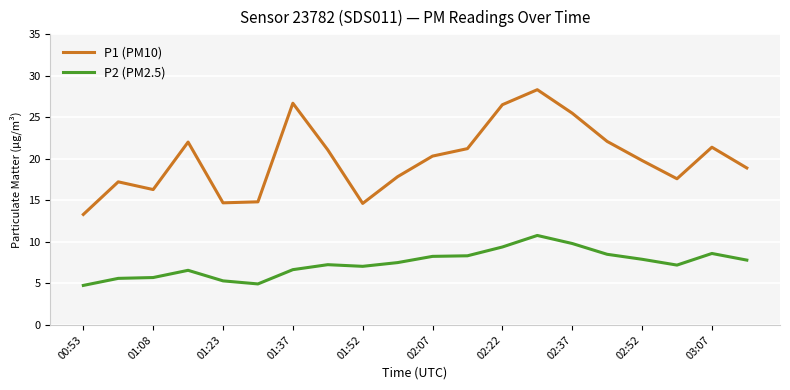

What is the difference between the maximum and minimum values in the P2 (PM2.5) series?

6.0